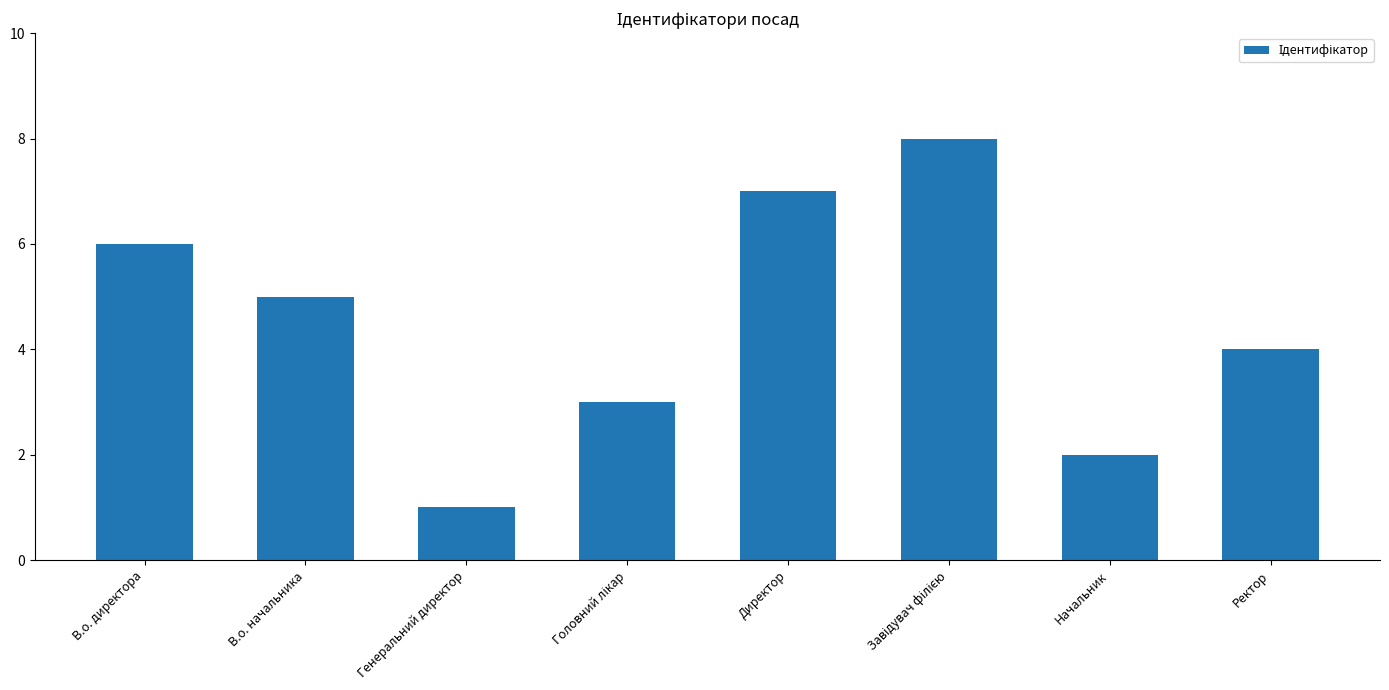

What is the sum of all values?

36